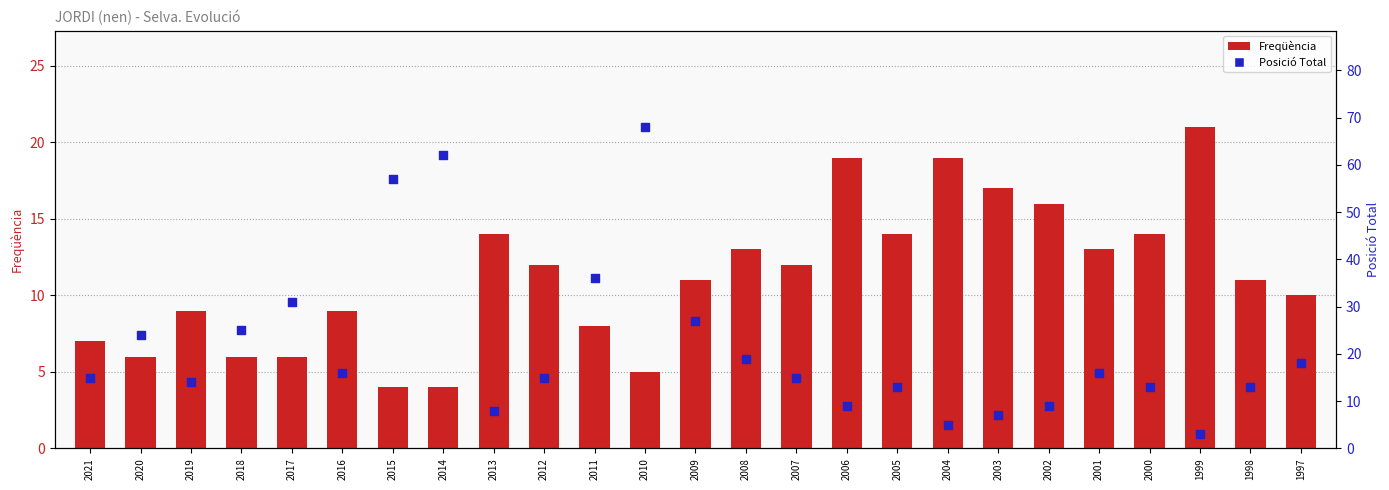

Which series reaches the maximum Y coordinate?

Posició Total